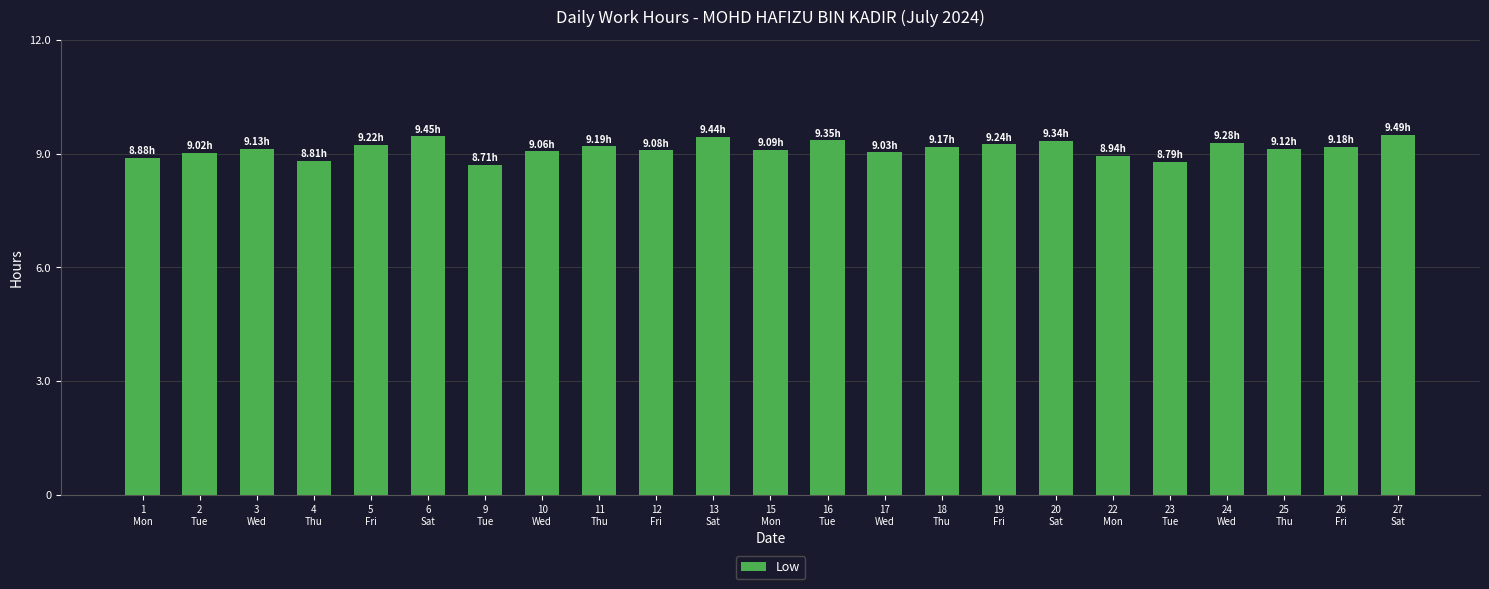

What is the label of the 23rd bar from the right?

1
Mon